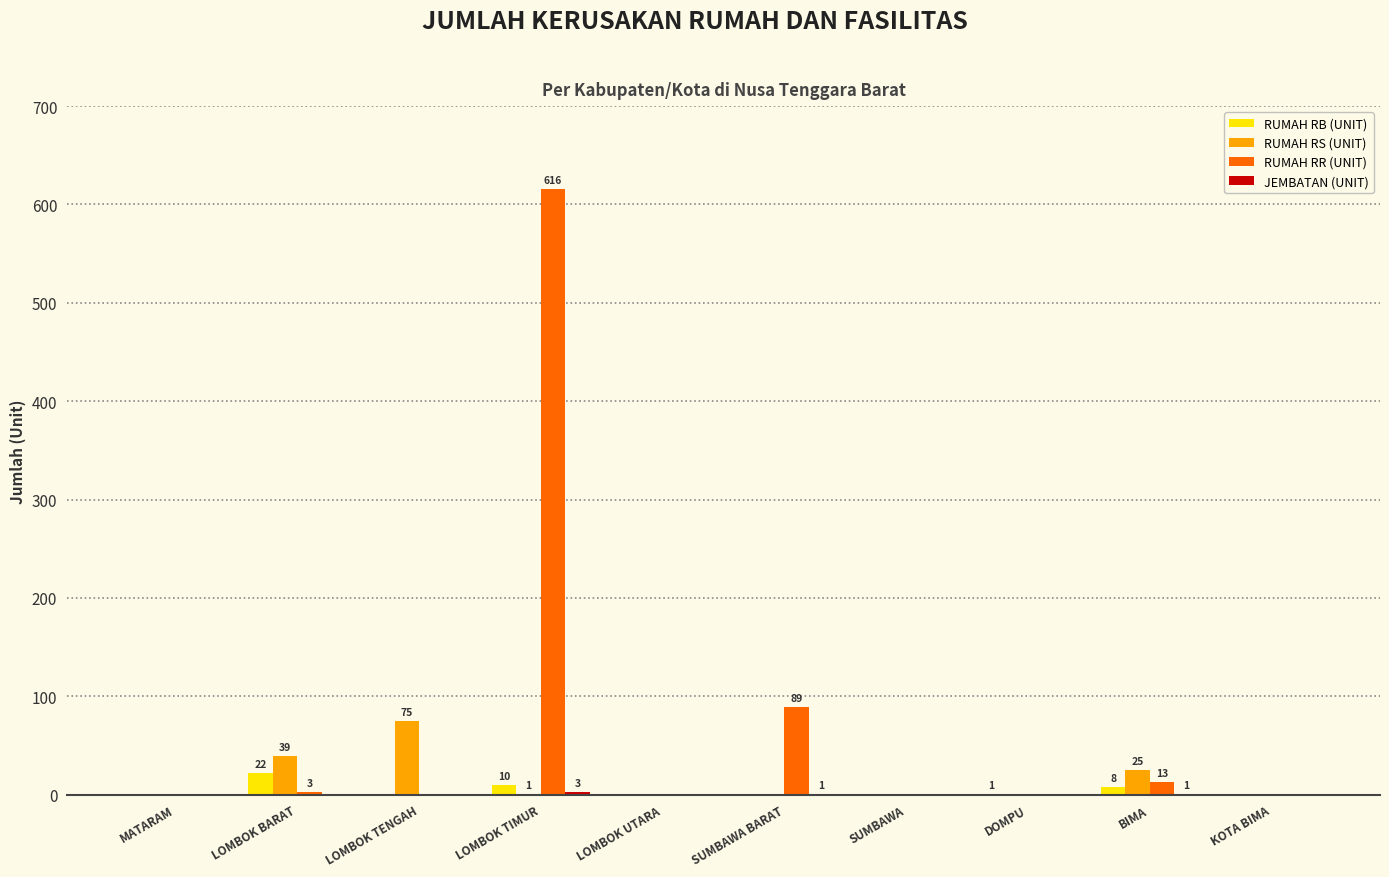

At which category is the sum across all series the highest?

LOMBOK TIMUR